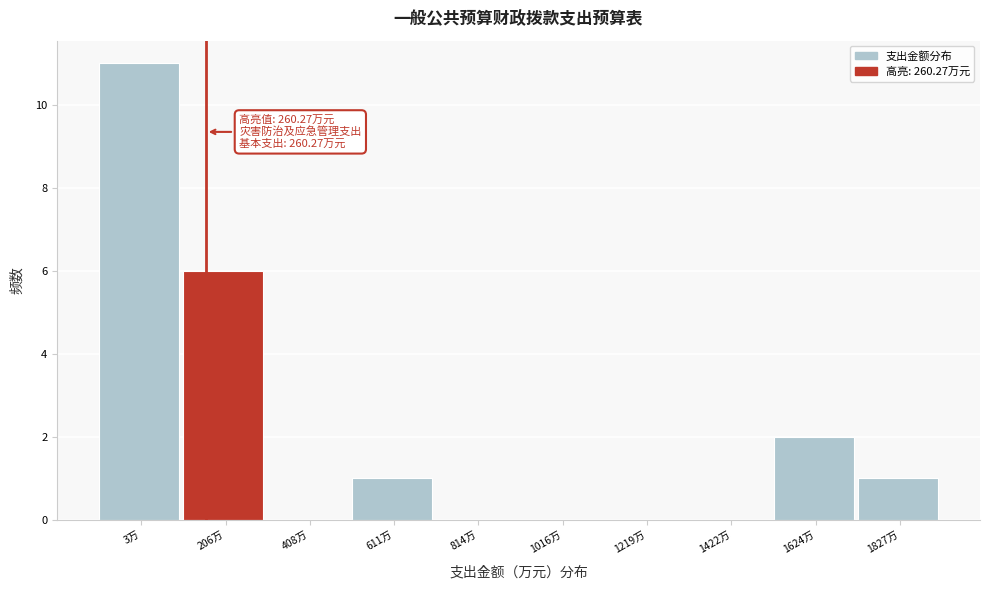

Reading left to right, list all the values displayed in this chart.

3万=11	206万=6	408万=0	611万=1	814万=0	1016万=0	1219万=0	1422万=0	1624万=2	1827万=1